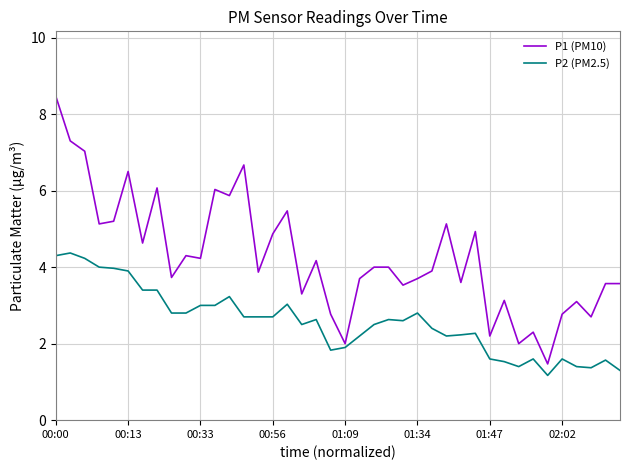

List the series in order of their overall mean, lowest first.

P2 (PM2.5), P1 (PM10)